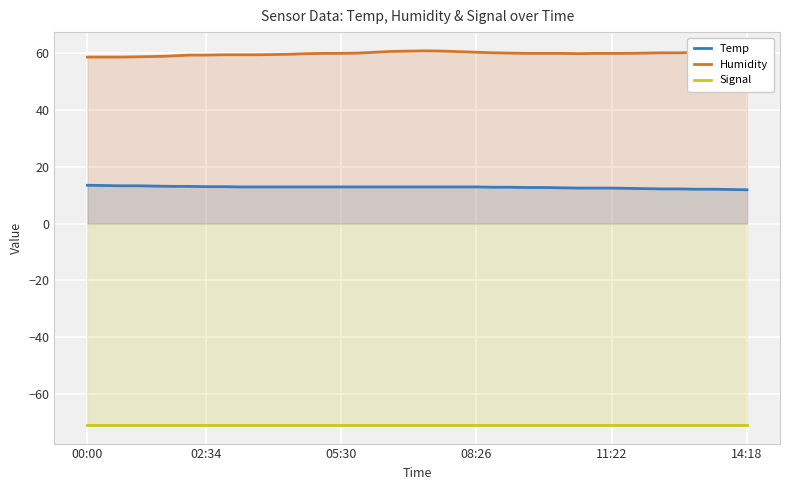

What is the average value of the Temp series?

12.8